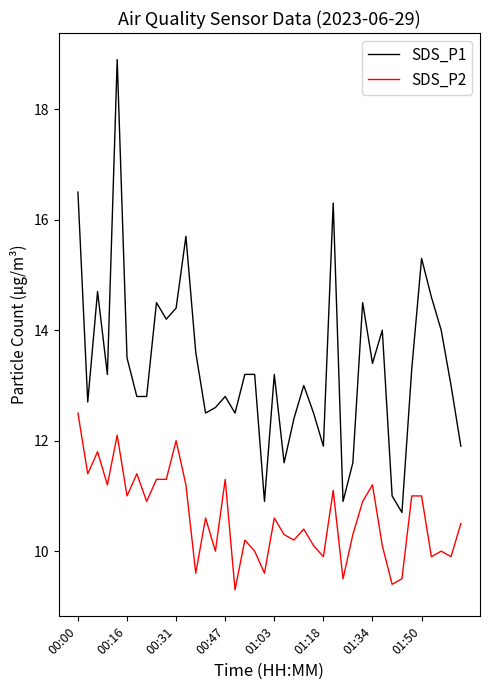

Is this an area chart (filled region under the line)?

No